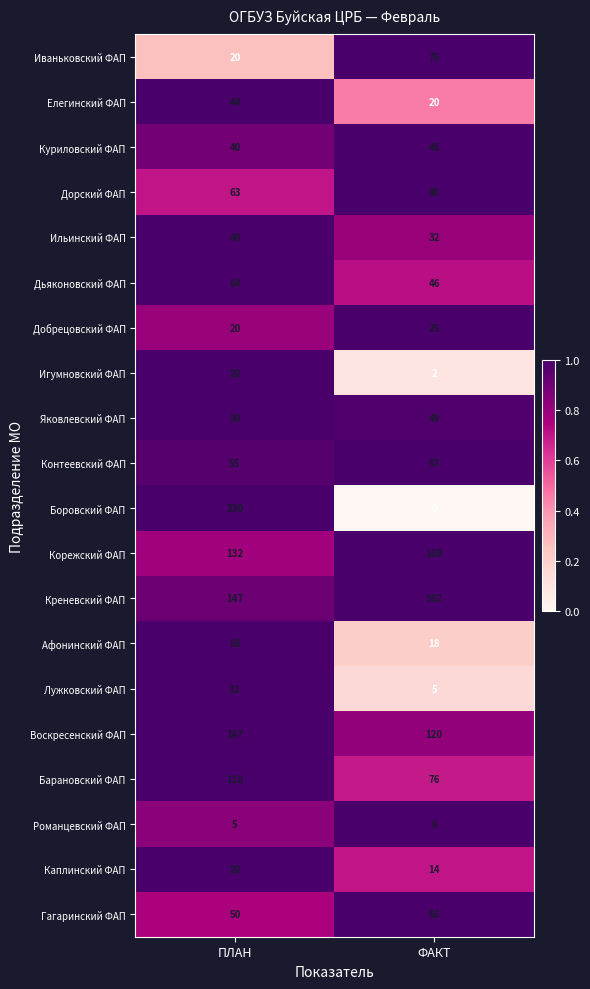

The Контеевский ФАП series shows 90 at ПЛАН. True or false?

False